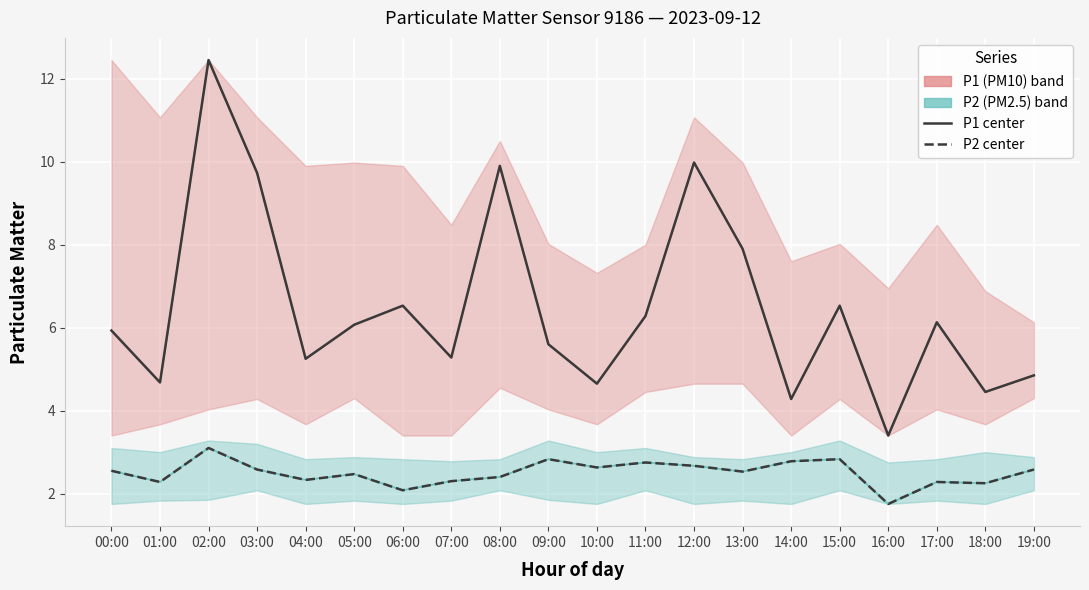

True or false: P1 (PM10) and P2 (PM2.5) intersect in this chart.

False